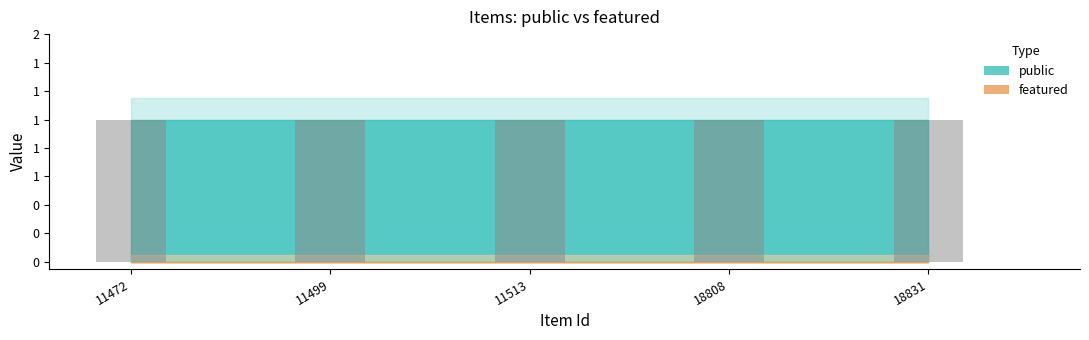

Which series has the largest range (max minus min)?

public (bar)